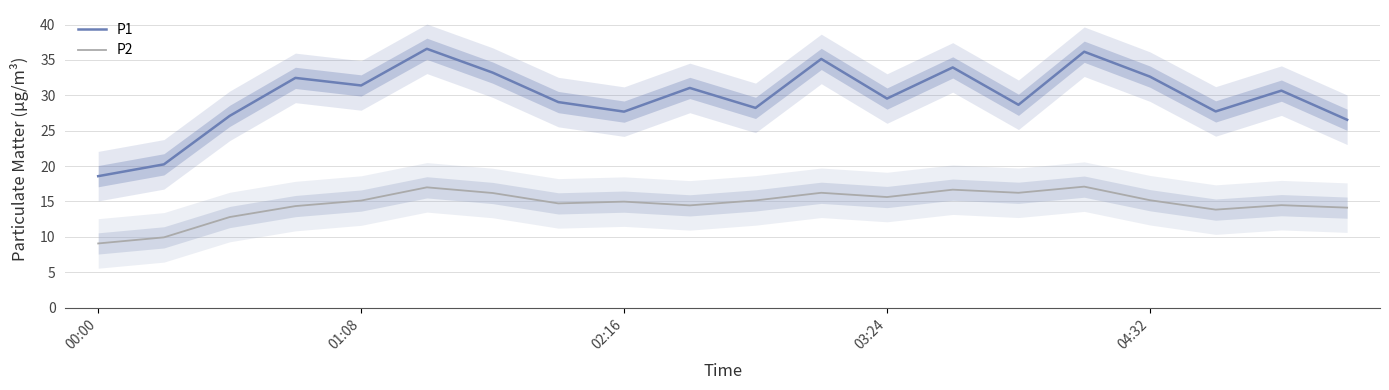

What is the total value across all series at 19?

40.7